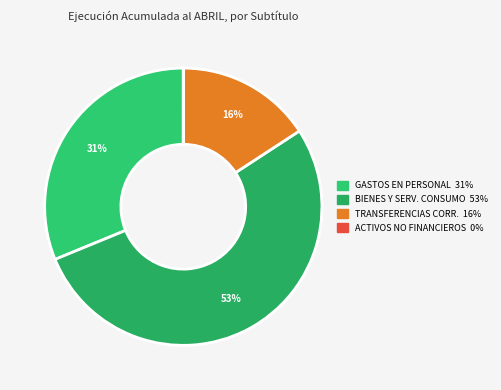

To the nearest percent, what is the difference between the largest and smallest slice percentages?

53%